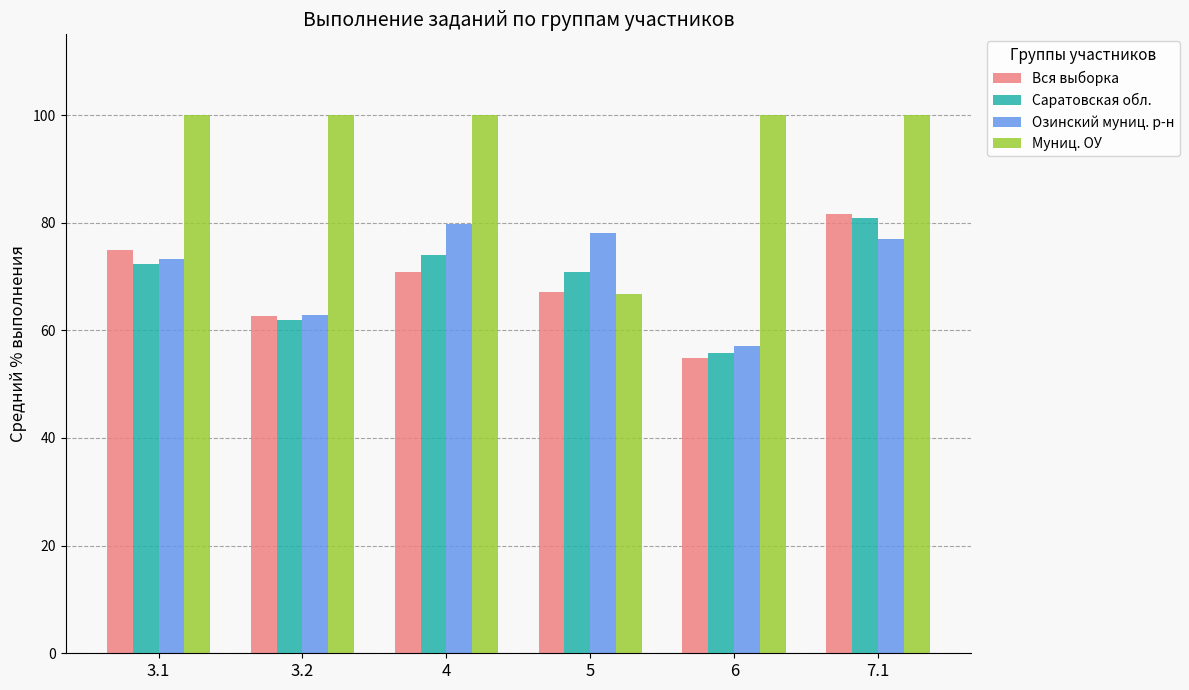

What is the total value across all series at 7.1?

339.5